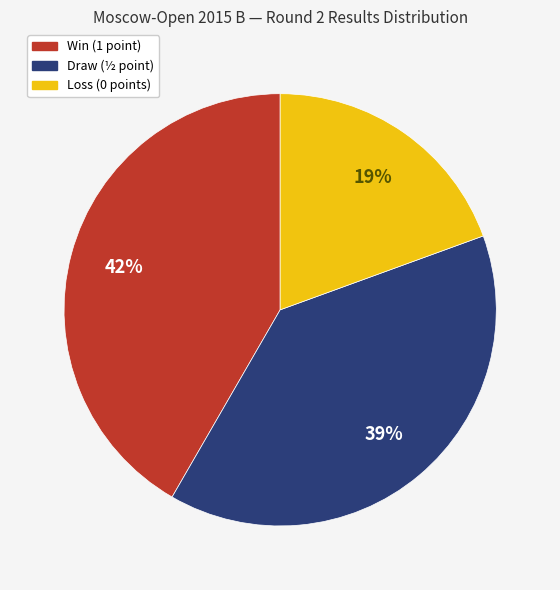

To the nearest percent, what is the average slice percentage?

33%